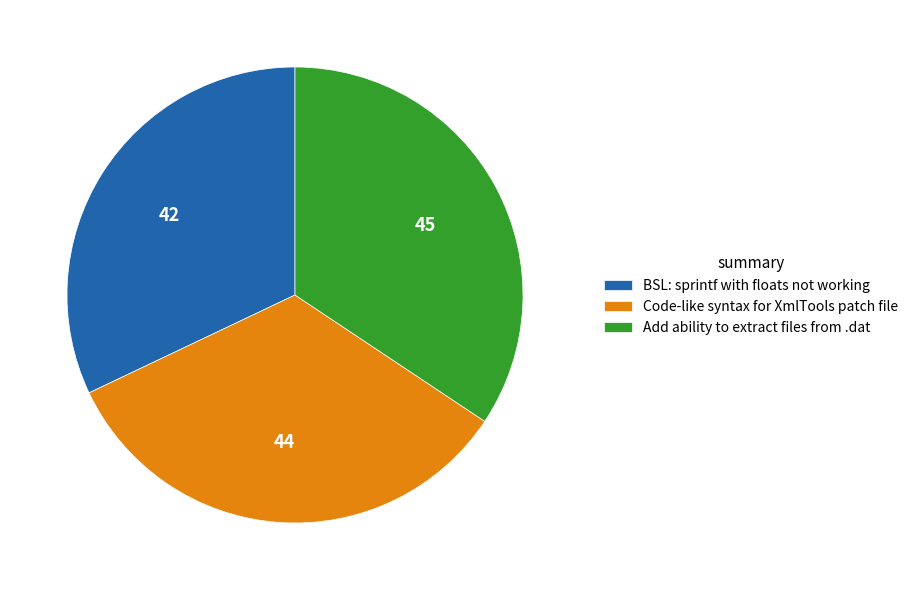

Is it true that Code-like syntax for XmlTools patch file is 34% of the pie?

True